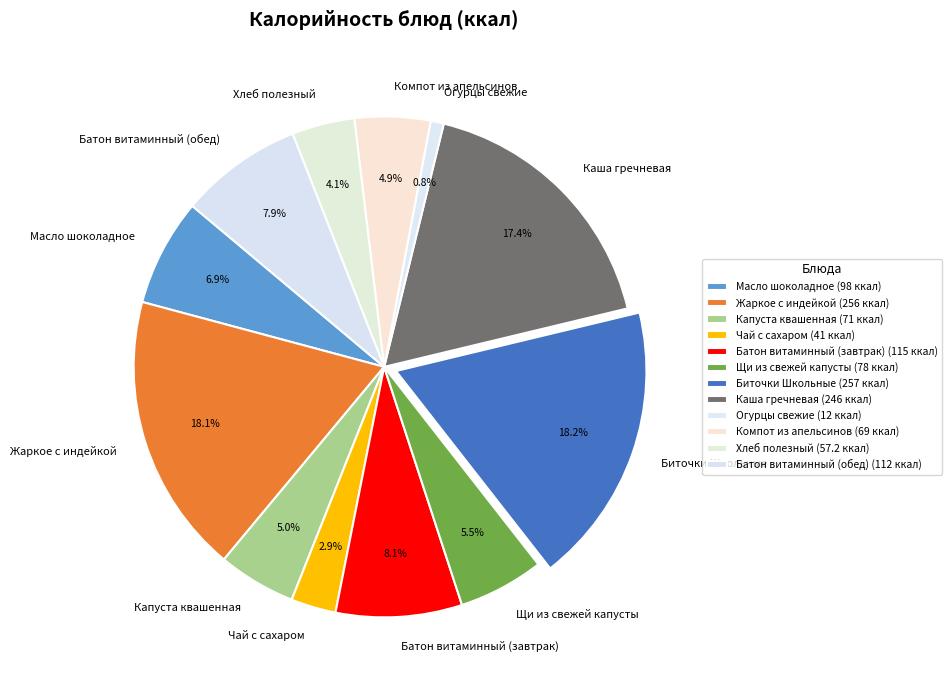

Does Капуста квашенная represent more than half of the total?

No